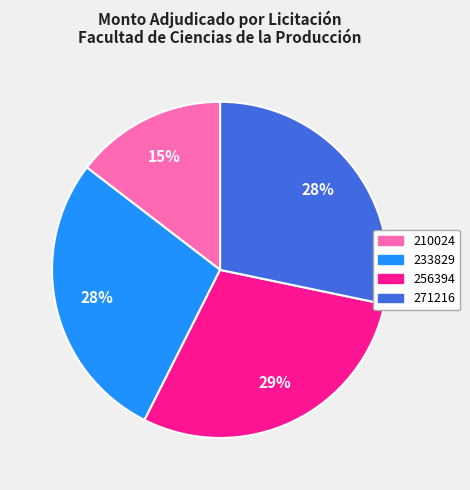

What is the largest slice in the pie chart?

256394